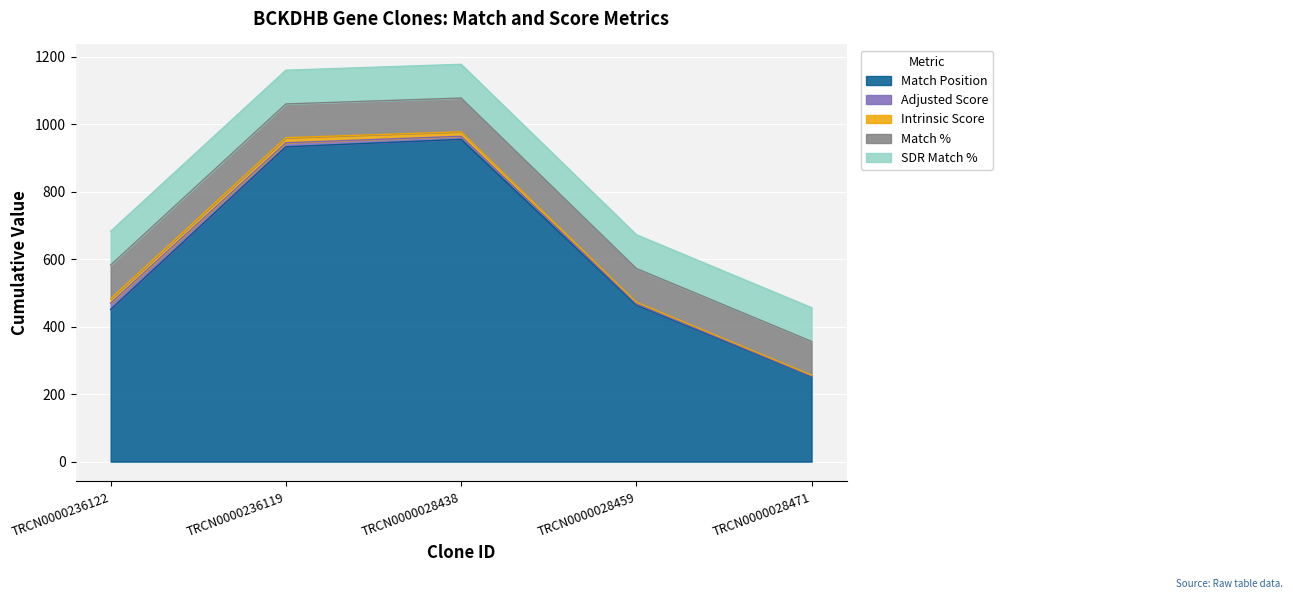

Reading right to left, extract all data points from this chart.

Match Position: TRCN0000028471=252.0	TRCN0000028459=464.0	TRCN0000028438=955.0	TRCN0000236119=933.0	TRCN0000236122=451.0
Adjusted Score: TRCN0000028471=1.6	TRCN0000028459=3.5	TRCN0000028438=9.2	TRCN0000236119=12.0	TRCN0000236122=18.5
Intrinsic Score: TRCN0000028471=2.6	TRCN0000028459=5.0	TRCN0000028438=13.2	TRCN0000236119=15.0	TRCN0000236122=13.2
Match %: TRCN0000028471=100.0	TRCN0000028459=100.0	TRCN0000028438=100.0	TRCN0000236119=100.0	TRCN0000236122=100.0
SDR Match %: TRCN0000028471=100.0	TRCN0000028459=100.0	TRCN0000028438=100.0	TRCN0000236119=100.0	TRCN0000236122=100.0